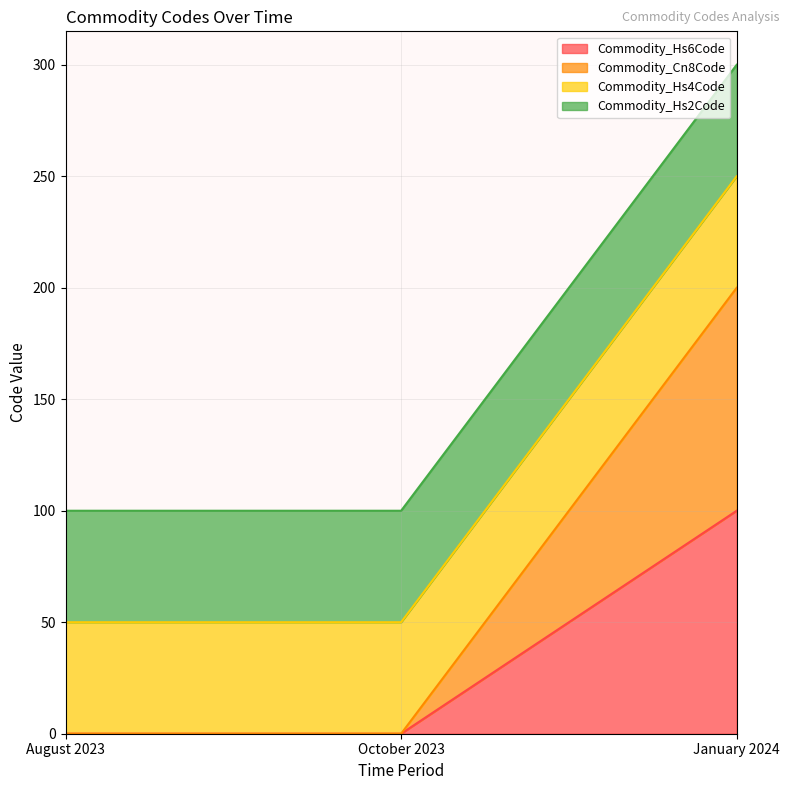

What position from the right is August 2023?

3